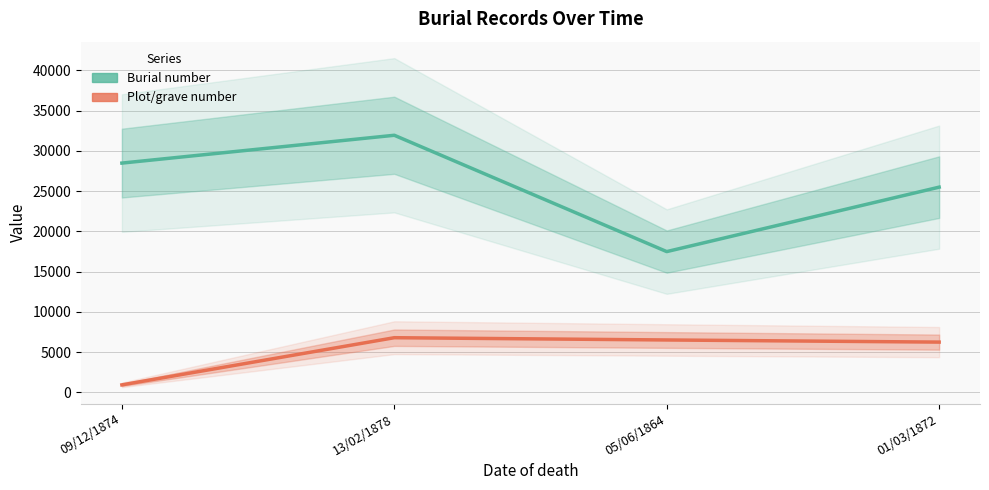

Where is the first local maximum for Burial number?

13/02/1878